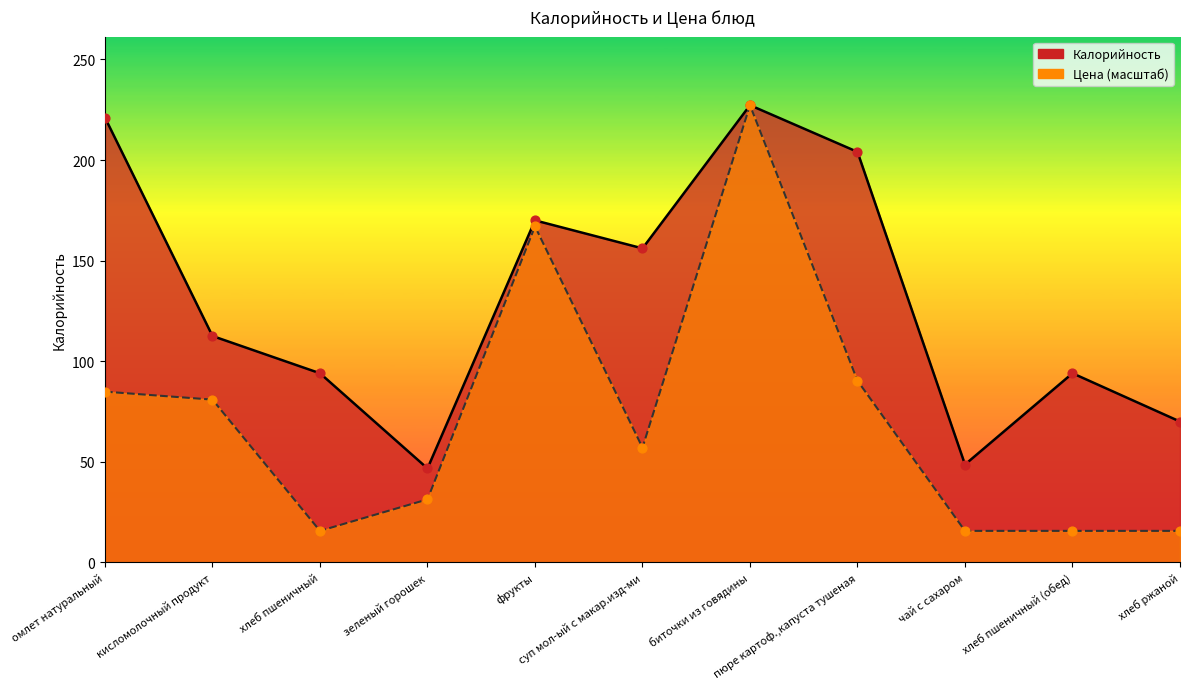

Which series has the largest total across all categories?

Калорийность